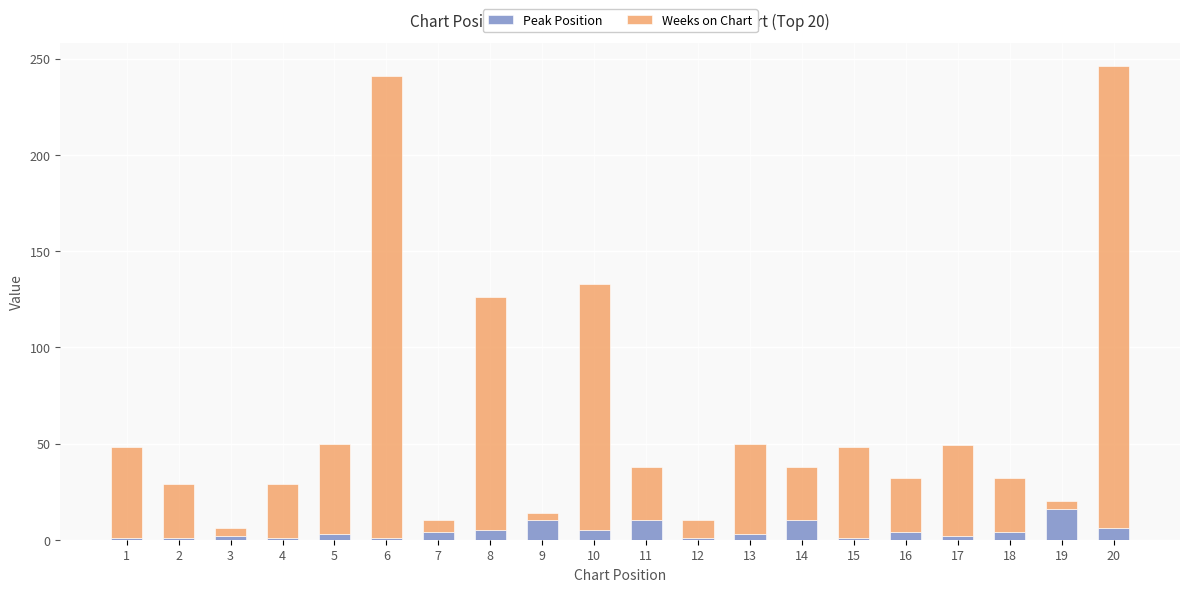

Is it true that Peak Position equals 2 at 17?

True